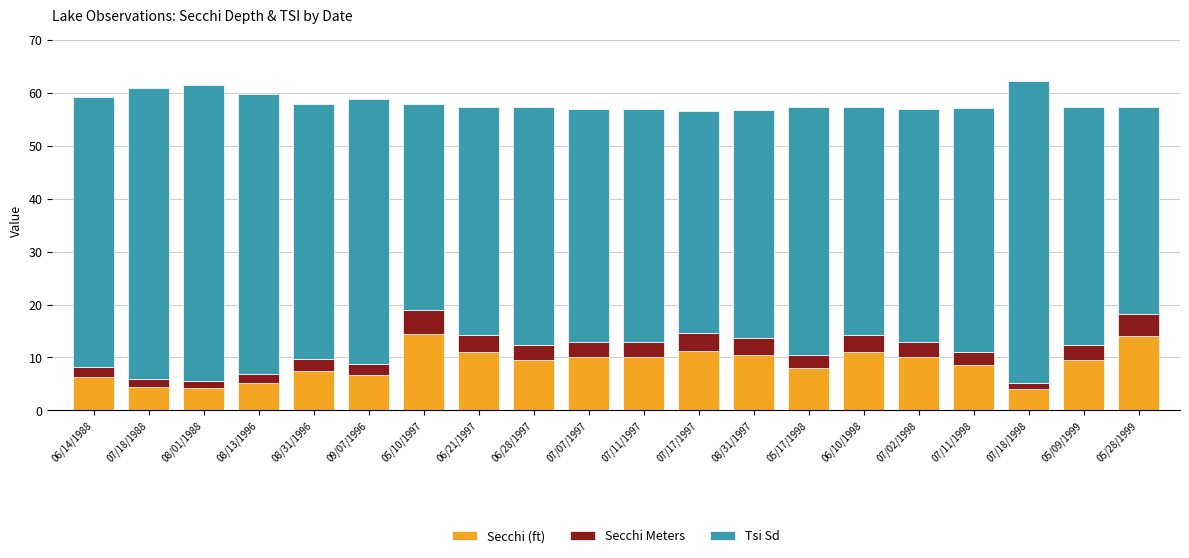

What is the total value across all series at 07/07/1997?

57.0